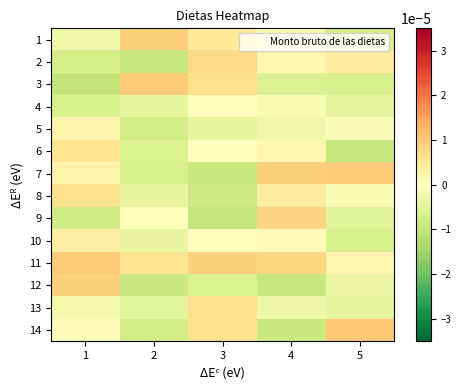

At how many categories does at least one series exceed 0?

5